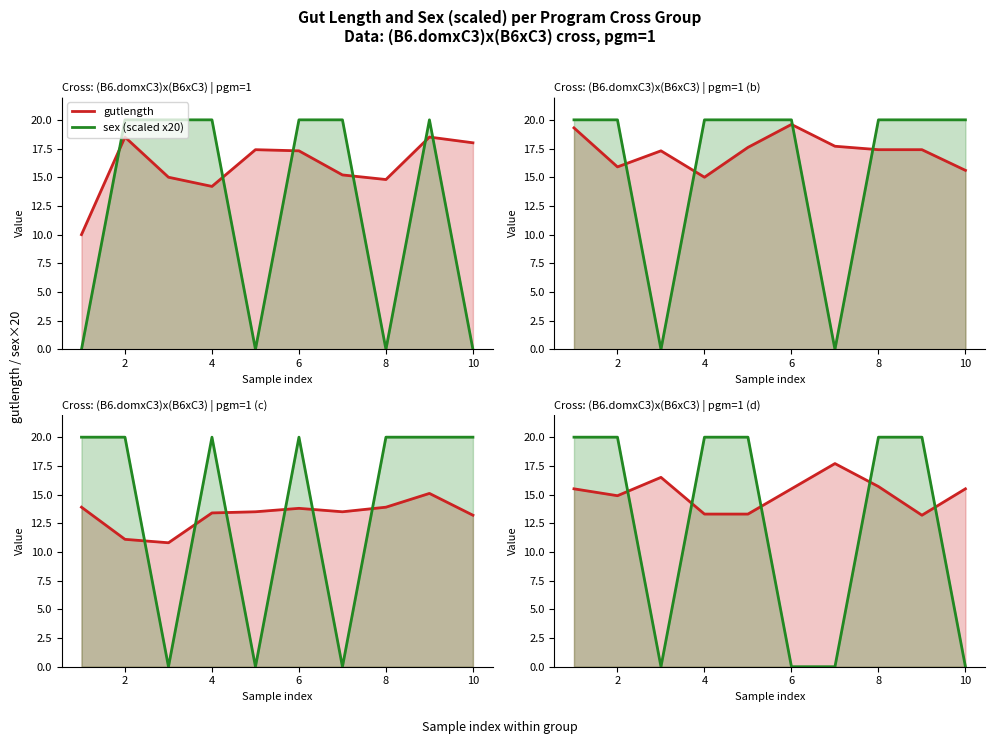

Does the chart have visible grid lines?

No